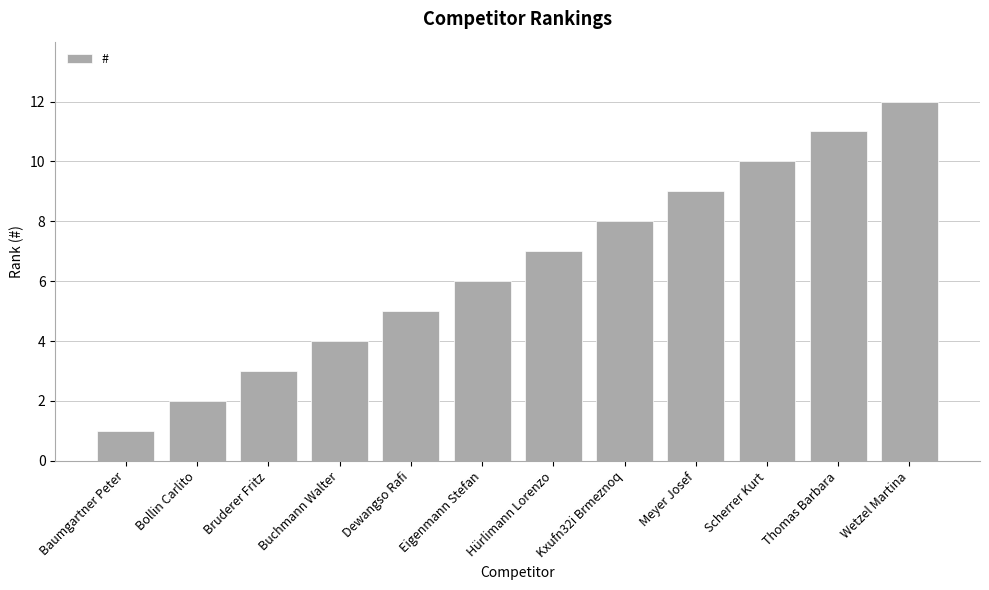

What is the label of the 2nd bar from the left?

Bollin Carlito